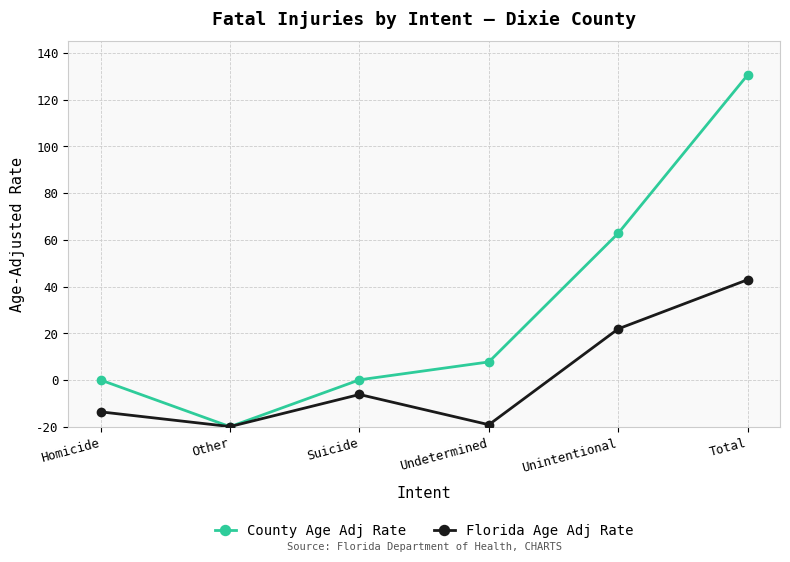

Is the value of County Age Adj Rate at Total greater than the value of Florida Age Adj Rate at Undetermined?

Yes